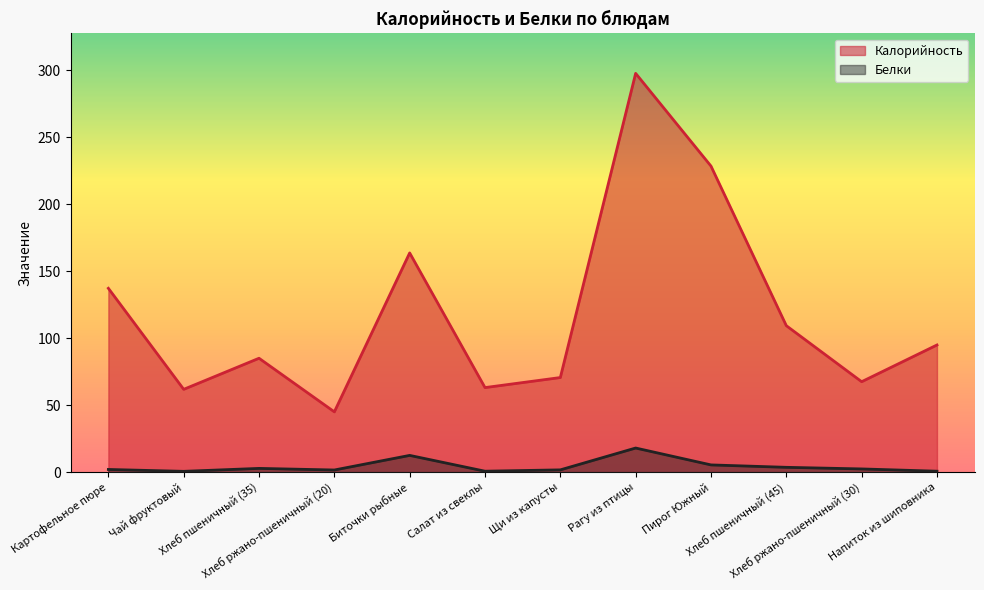

In Белки, how many points are lower than both neighbors (excluding endpoints)?

3